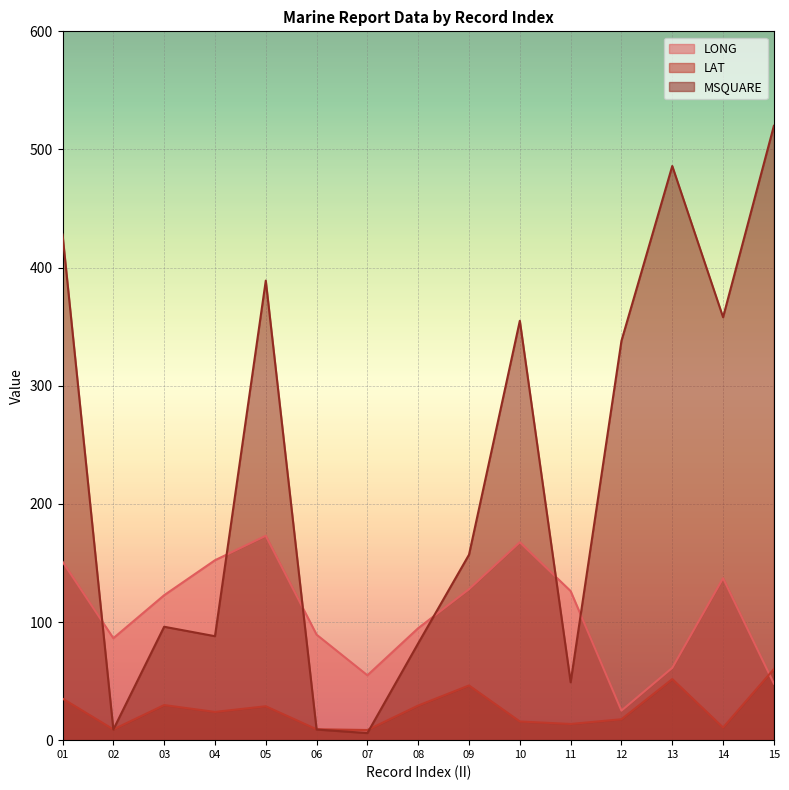

At which category is the sum across all series the highest?

15